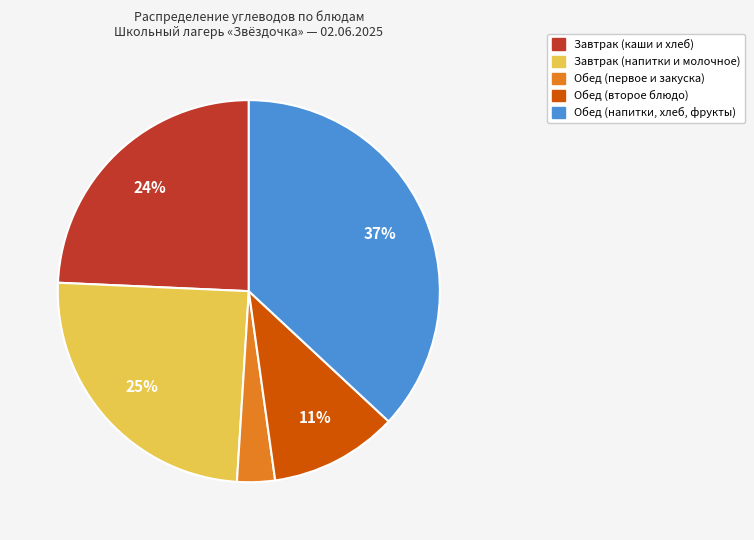

Is there any slice that represents more than half of the pie?

No